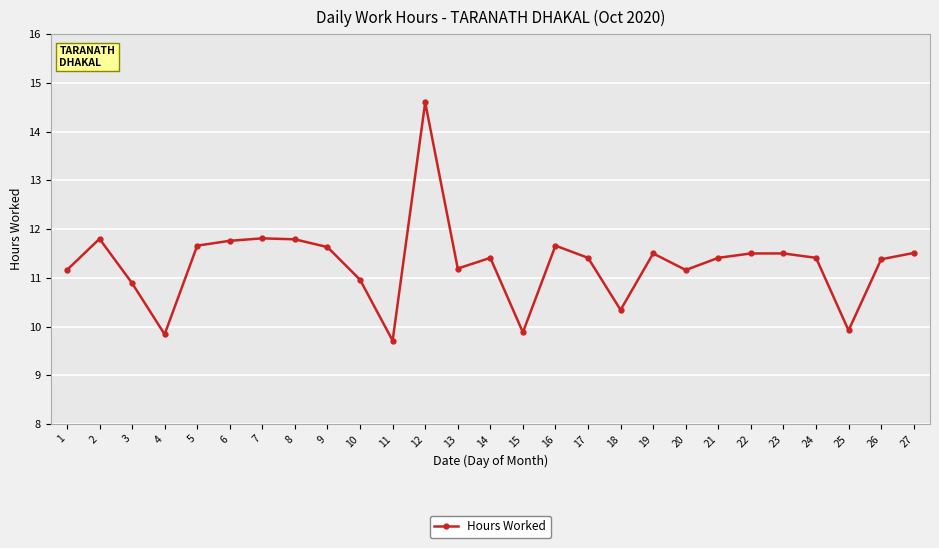

The value at 16 is 19.6. True or false?

False